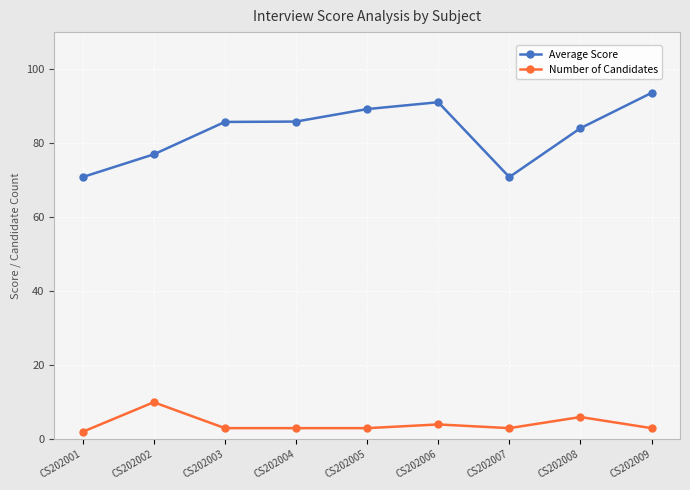

What is the approximate value of Number of Candidates at CS202003?

3.0